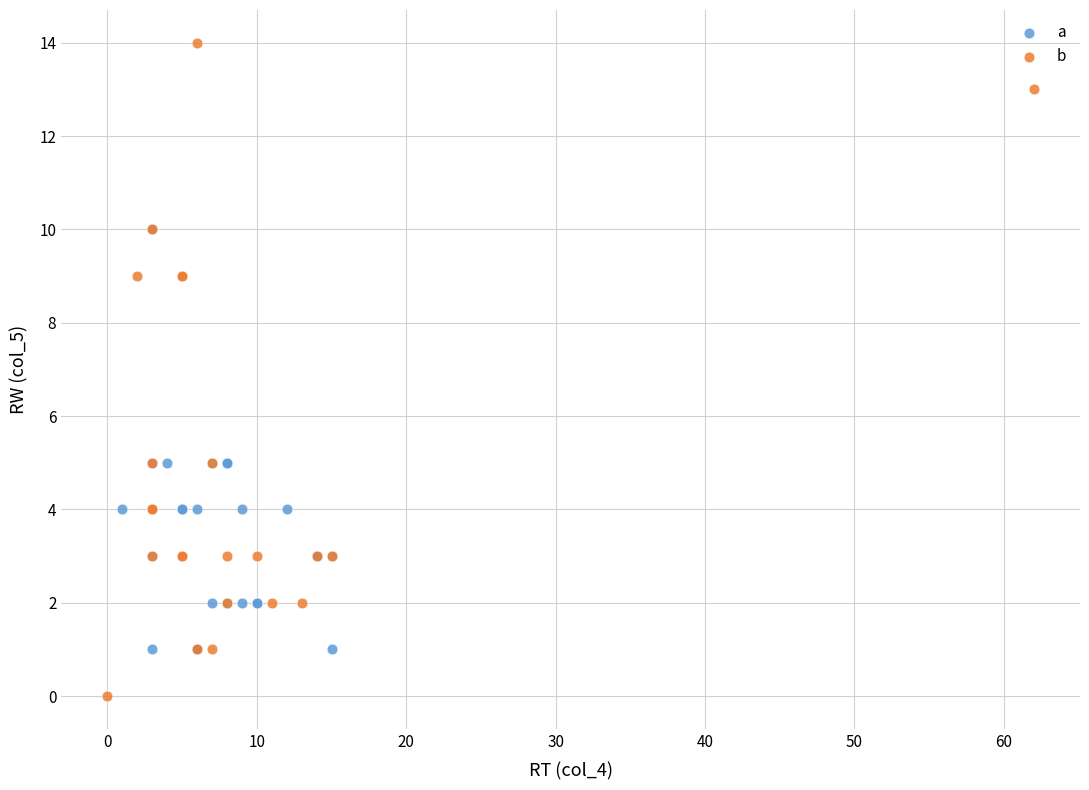

Which series contains the highest Y value?

b